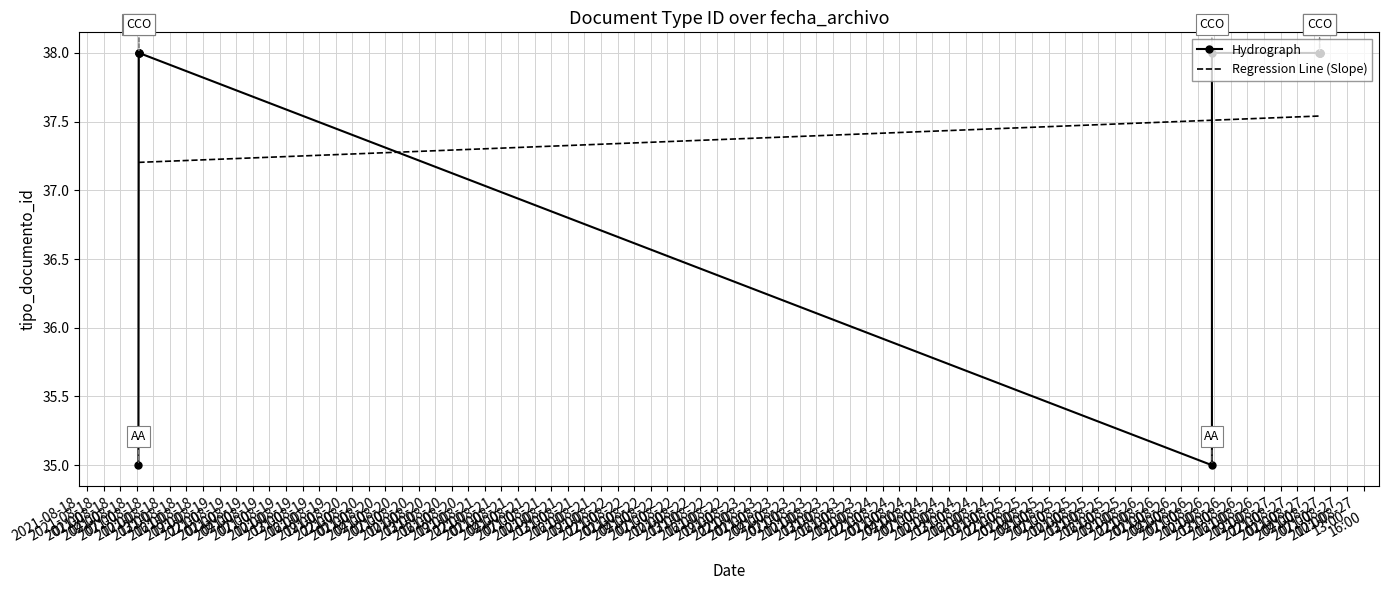

Between 2021-08-18
07:00 and 2021-08-19
04:00, which is larger?

2021-08-18
07:00